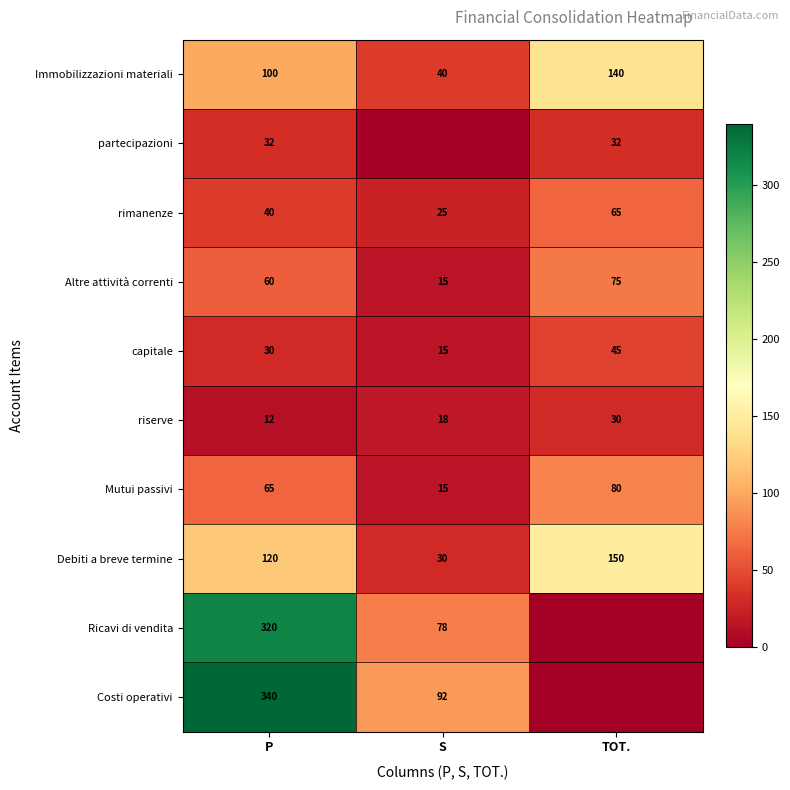

Is it true that Mutui passivi equals 80 at TOT.?

True